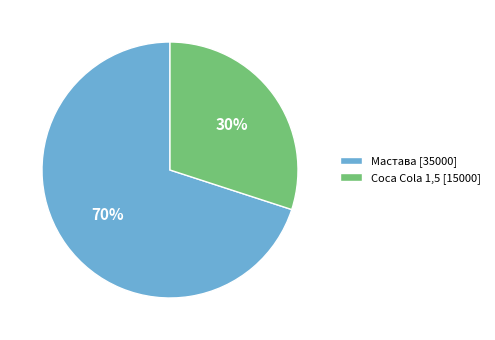

What is the largest slice in the pie chart?

Мастава